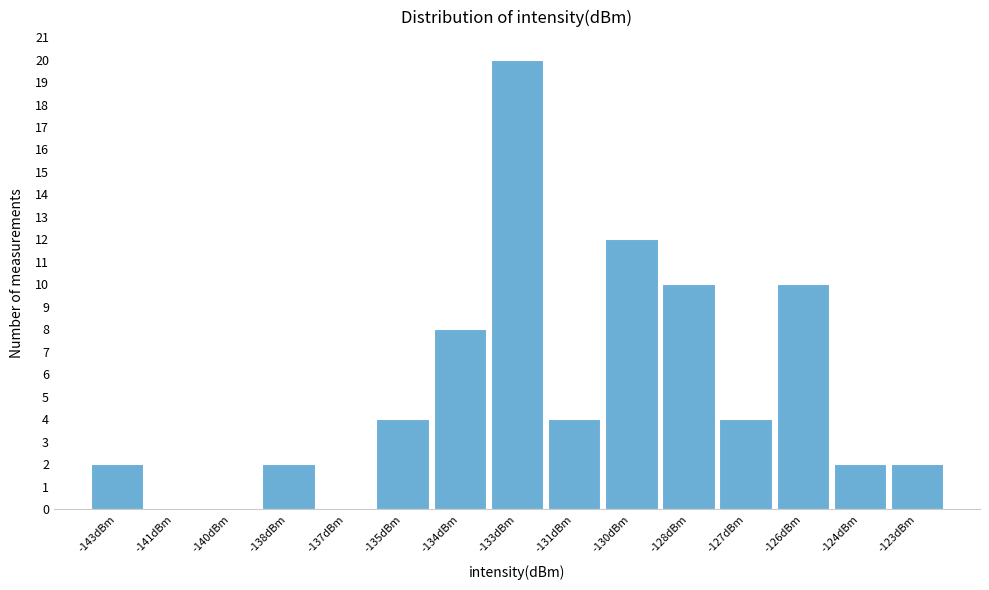

Reading left to right, list all the values displayed in this chart.

-143dBm=2	-141dBm=0	-140dBm=0	-138dBm=2	-137dBm=0	-135dBm=4	-134dBm=8	-133dBm=20	-131dBm=4	-130dBm=12	-128dBm=10	-127dBm=4	-126dBm=10	-124dBm=2	-123dBm=2